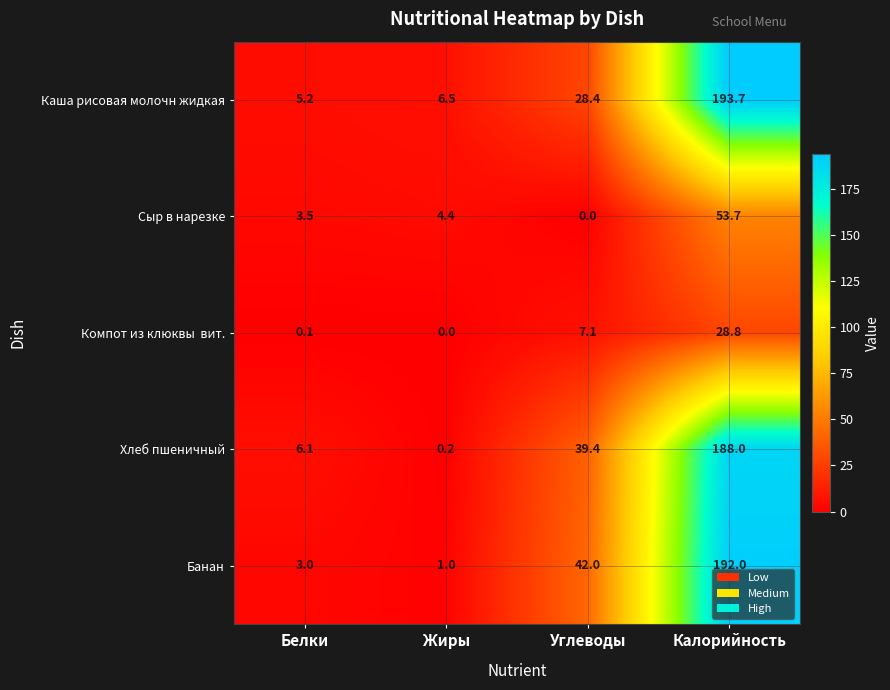

Rank the categories by Хлеб пшеничный value from highest to lowest.

Калорийность, Углеводы, Белки, Жиры